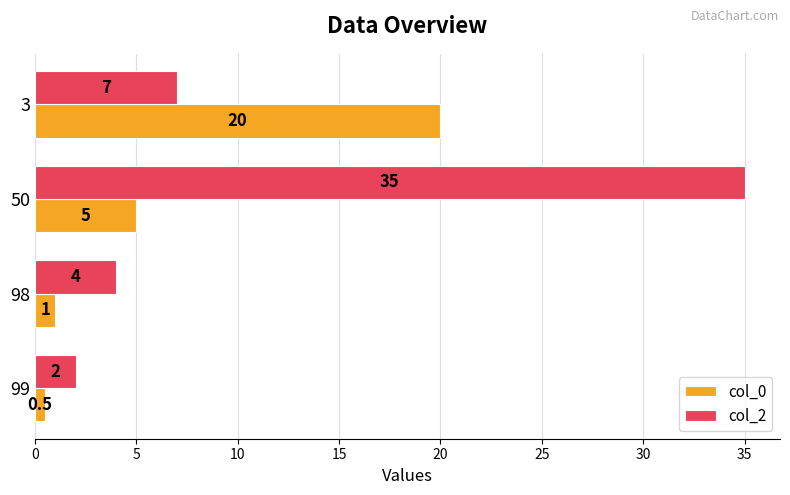

Where is col_0 nearest to the value 10?

50